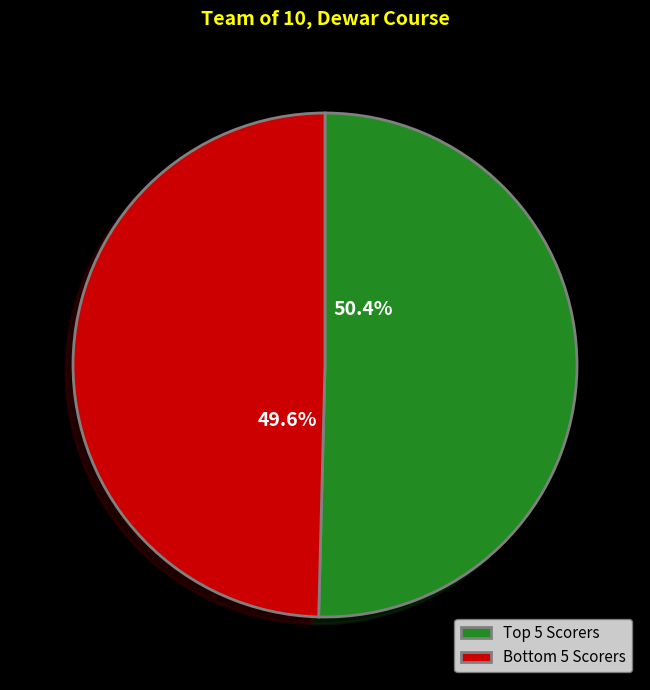

Which category has the smallest portion of the pie?

Bottom 5 Scorers